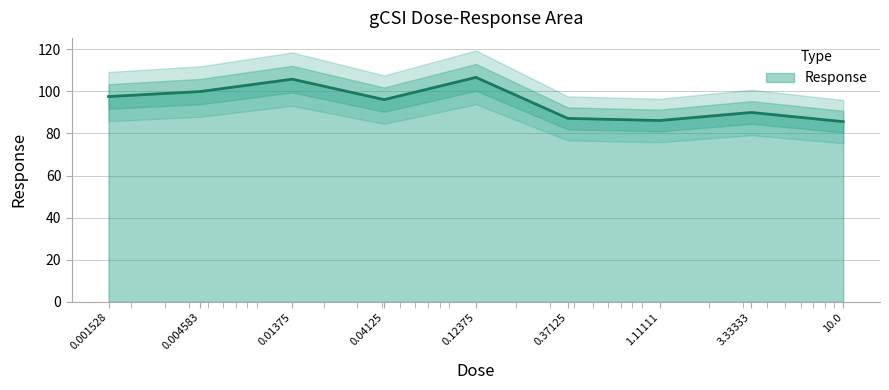

What is the label of the 9th point from the right?

0.001528